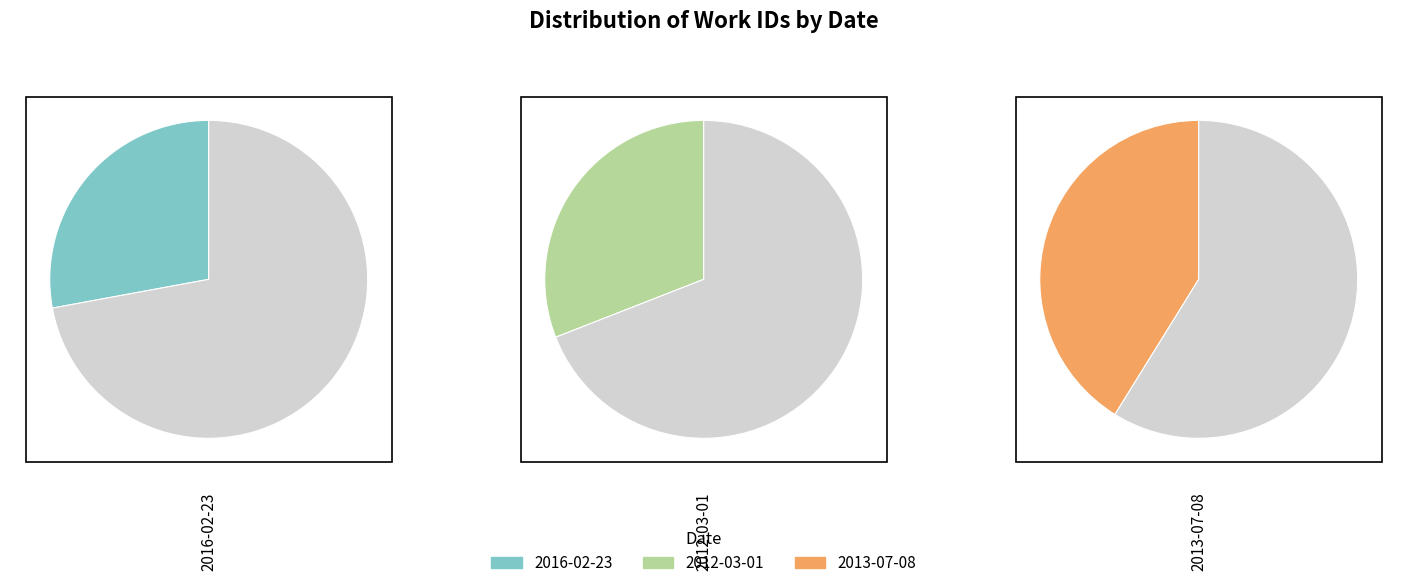

To the nearest percent, what is the combined percentage of 2013-07-08 and 2016-02-23?

69%